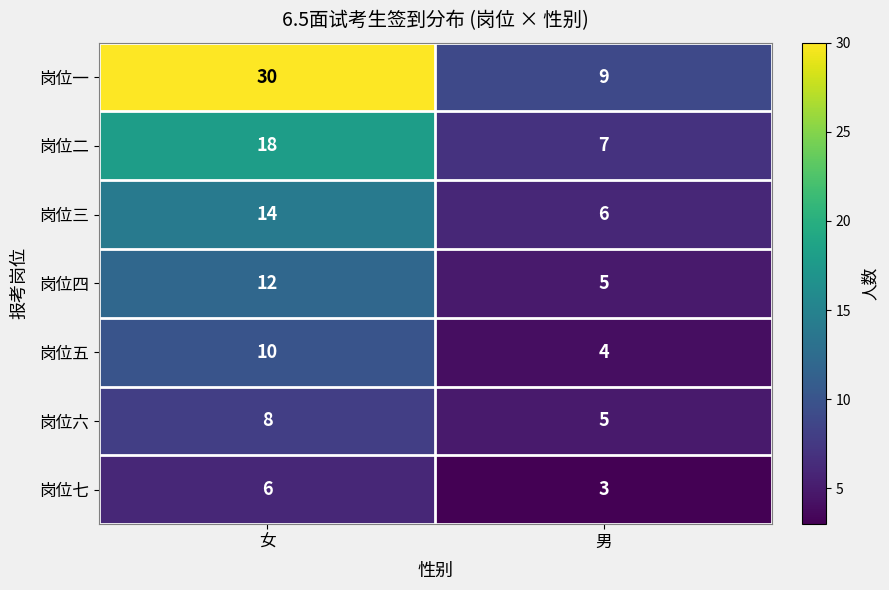

What is the average value of the 岗位五 series?

7